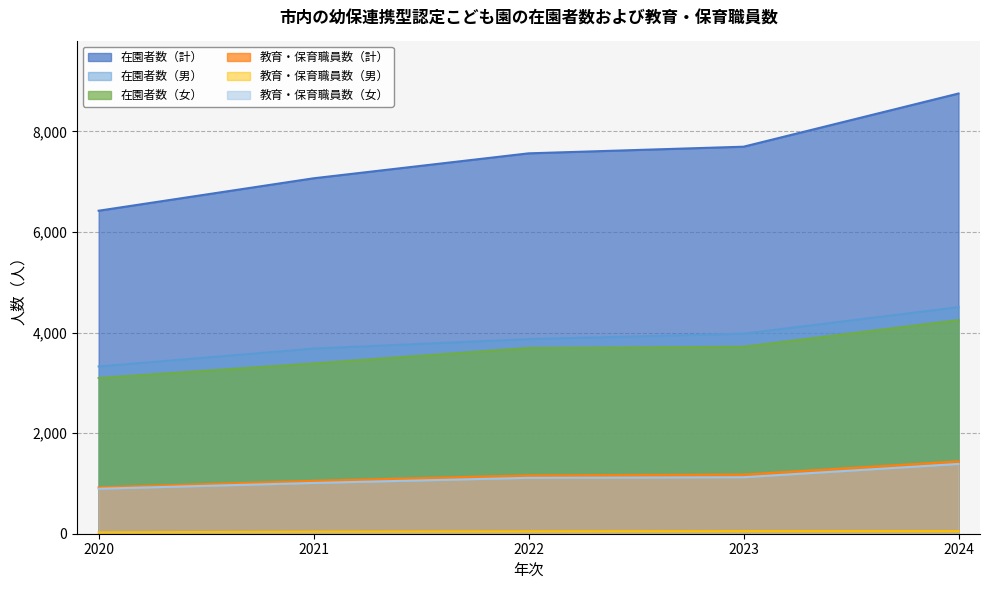

Is the value of 教育・保育職員数（男） at 2023 greater than the value of 在園者数（女） at 2024?

No